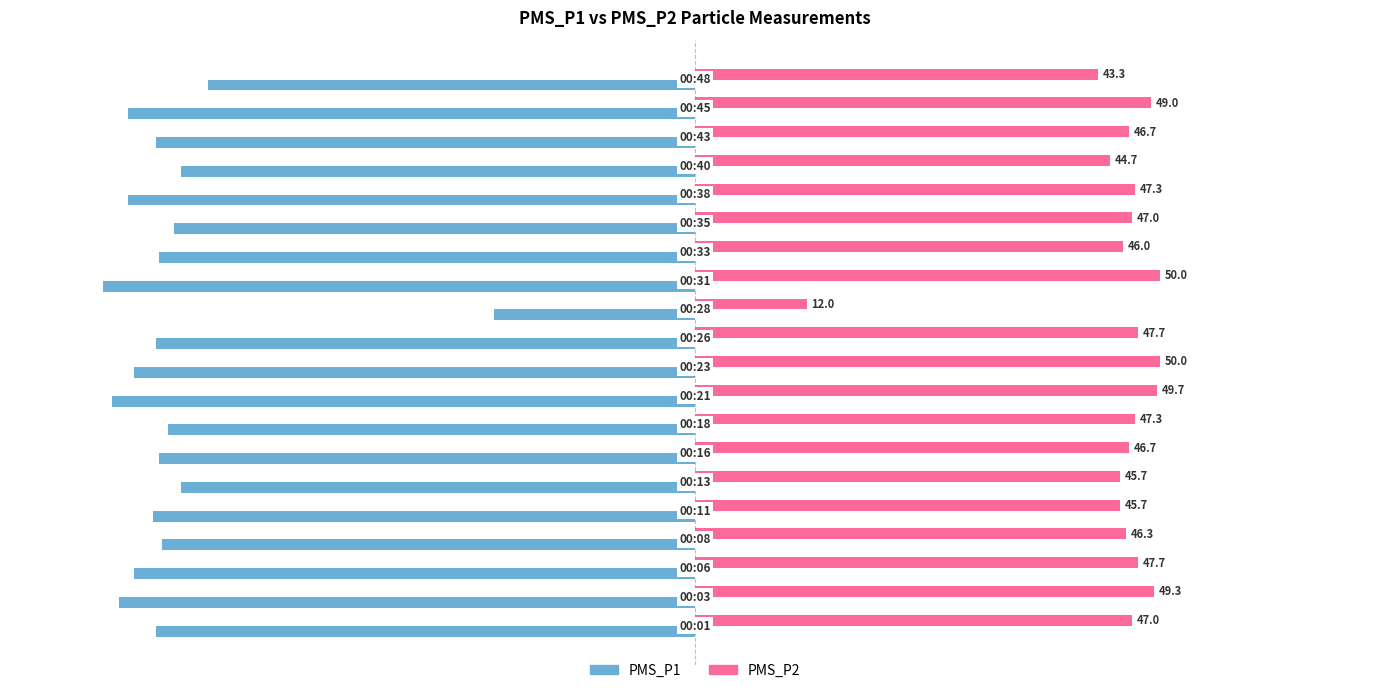

What is the minimum value shown in the chart?

-63.7